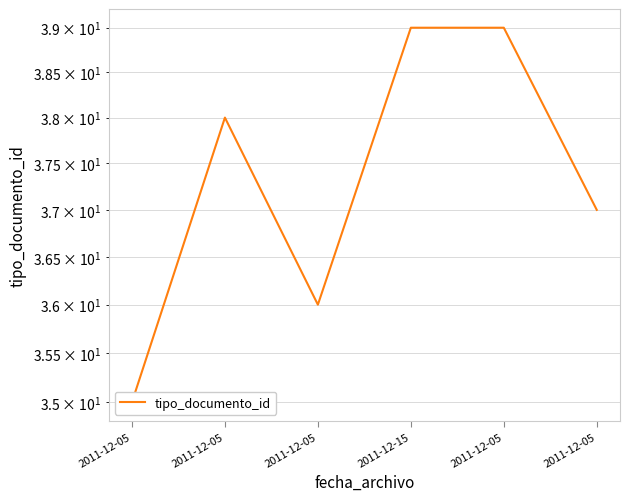

At which label does the data first exceed 38?

2011-12-15